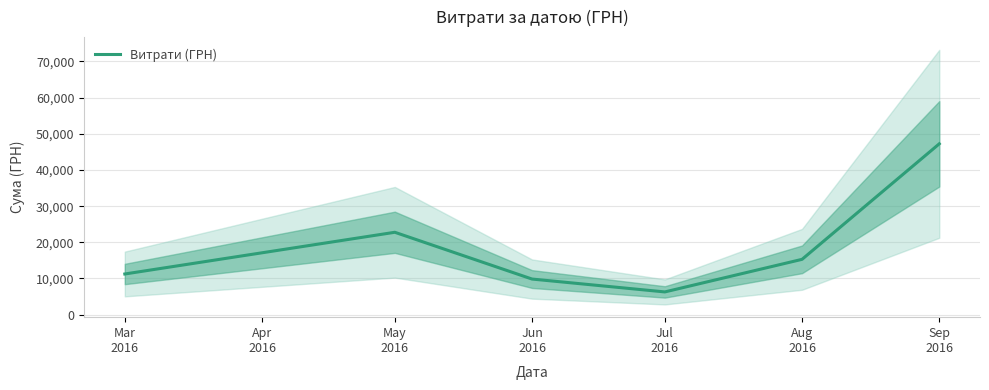

What is the average value?

18780.9